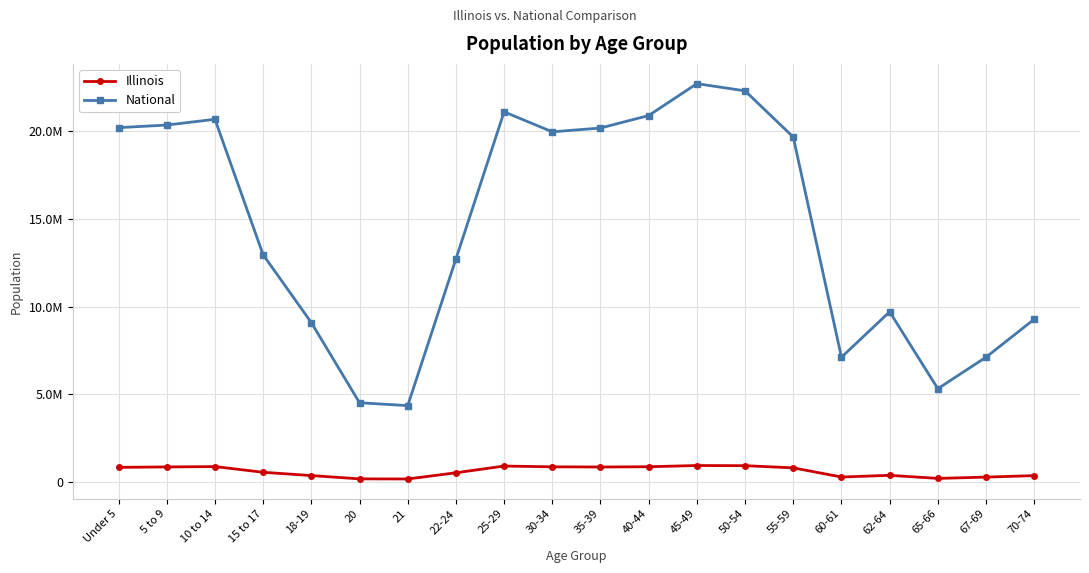

What is the sum of the National values at 67-69 and 60-61?

14229088